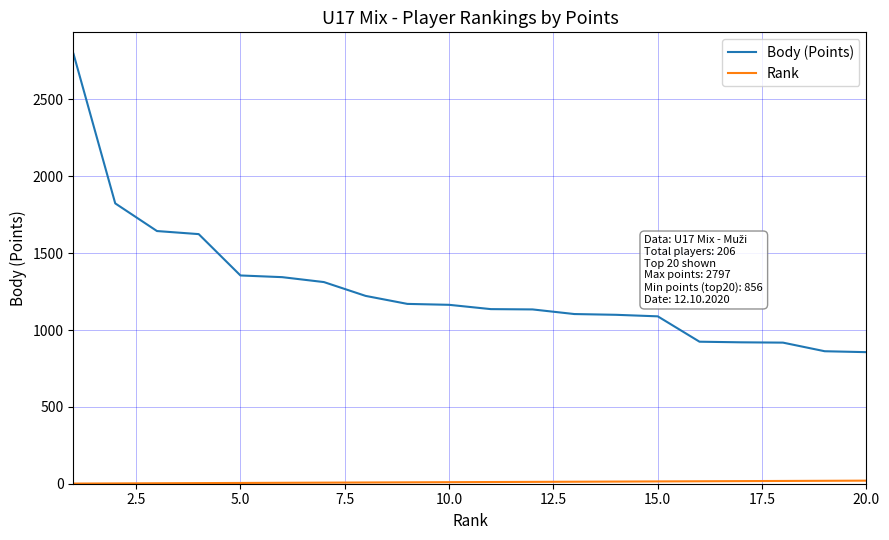

Which series has the largest total across all categories?

Body (Points)